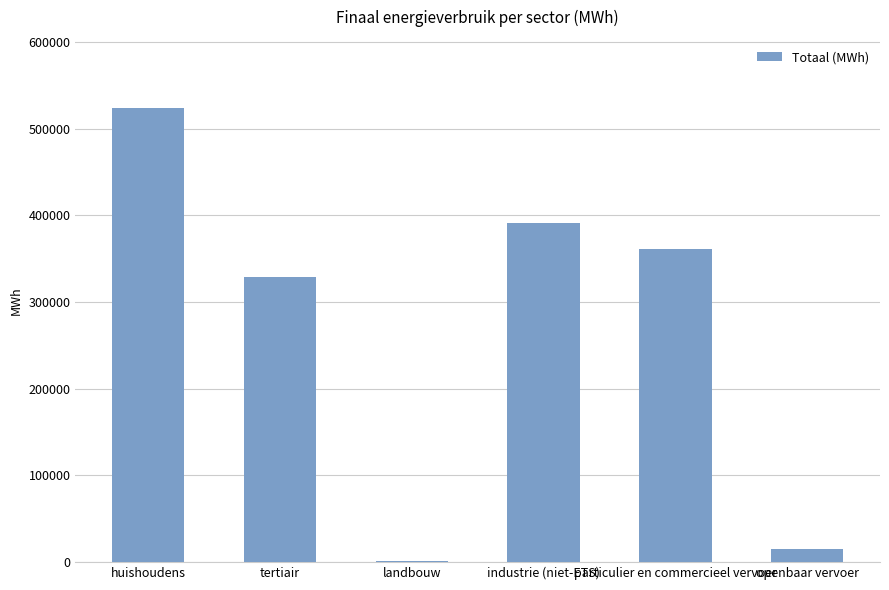

The chart shows a value of 490618.3 at tertiair. True or false?

False